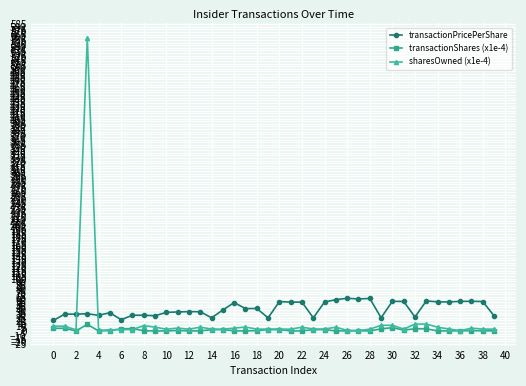

What is the highest value of the transactionPricePerShare series?

62.3